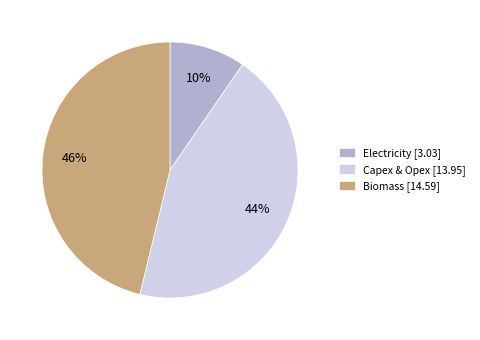

True or false: Electricity accounts for 10% of the total.

True